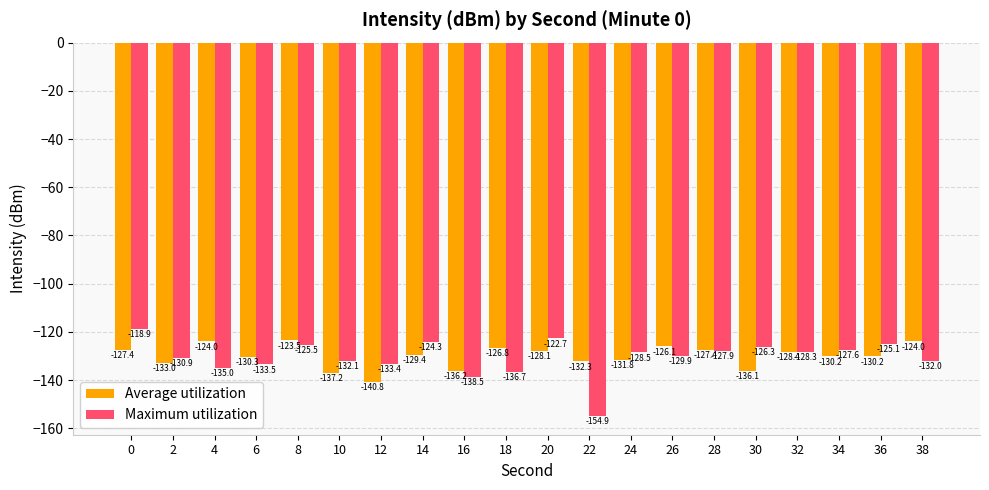

List the series in order of their overall mean, lowest first.

Maximum utilization, Average utilization